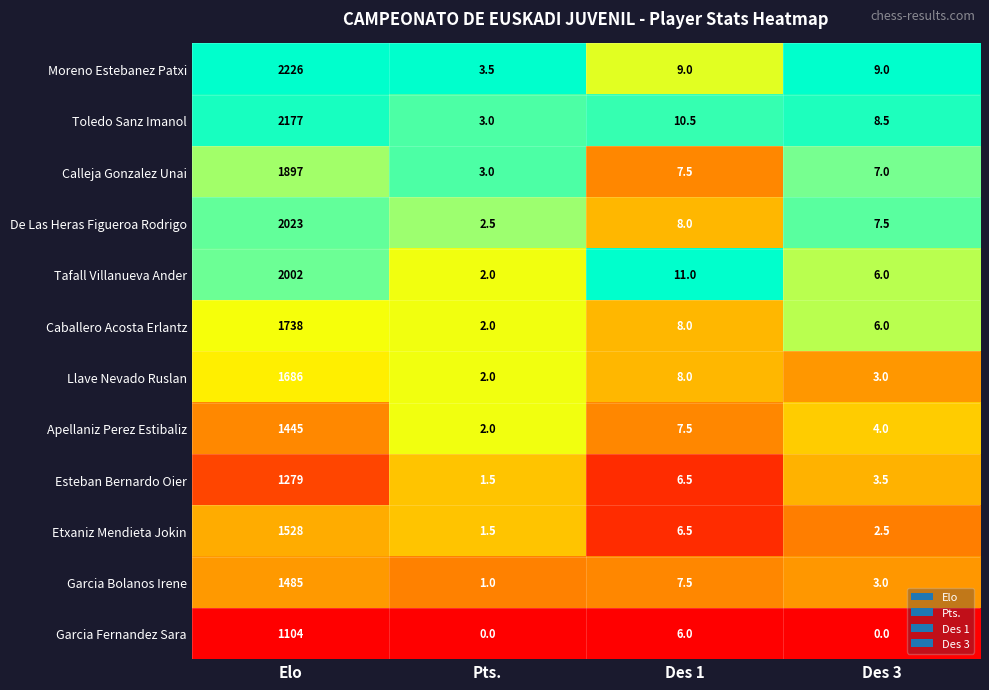

Where does the Llave Nevado Ruslan series first go above 8?

Elo